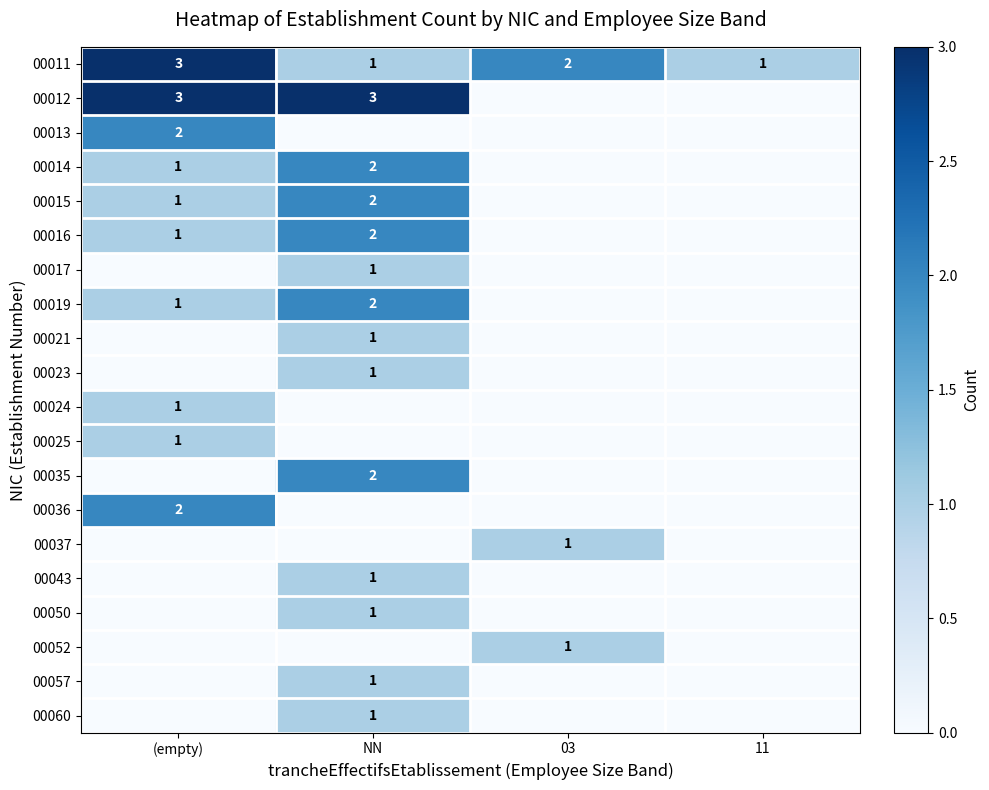

Between 03 and (empty), which is larger?

(empty)